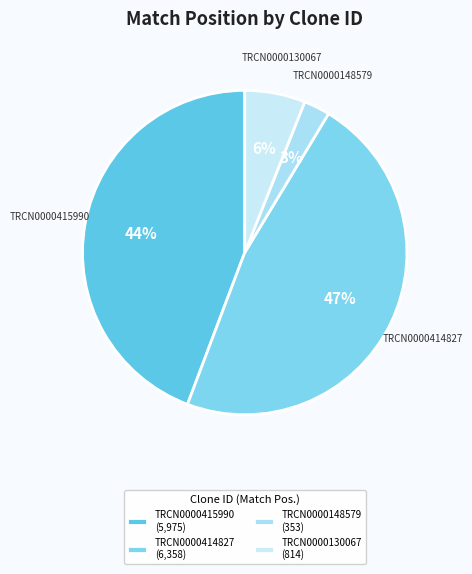

Which has a higher value, TRCN0000148579 or TRCN0000130067?

TRCN0000130067